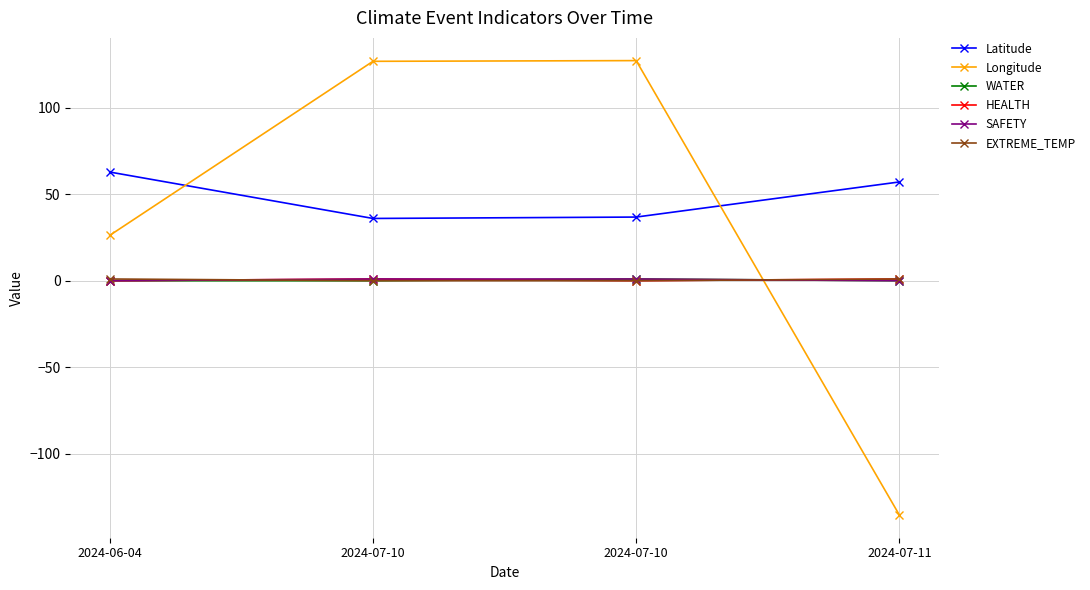

How many categories are shown in the chart?

4